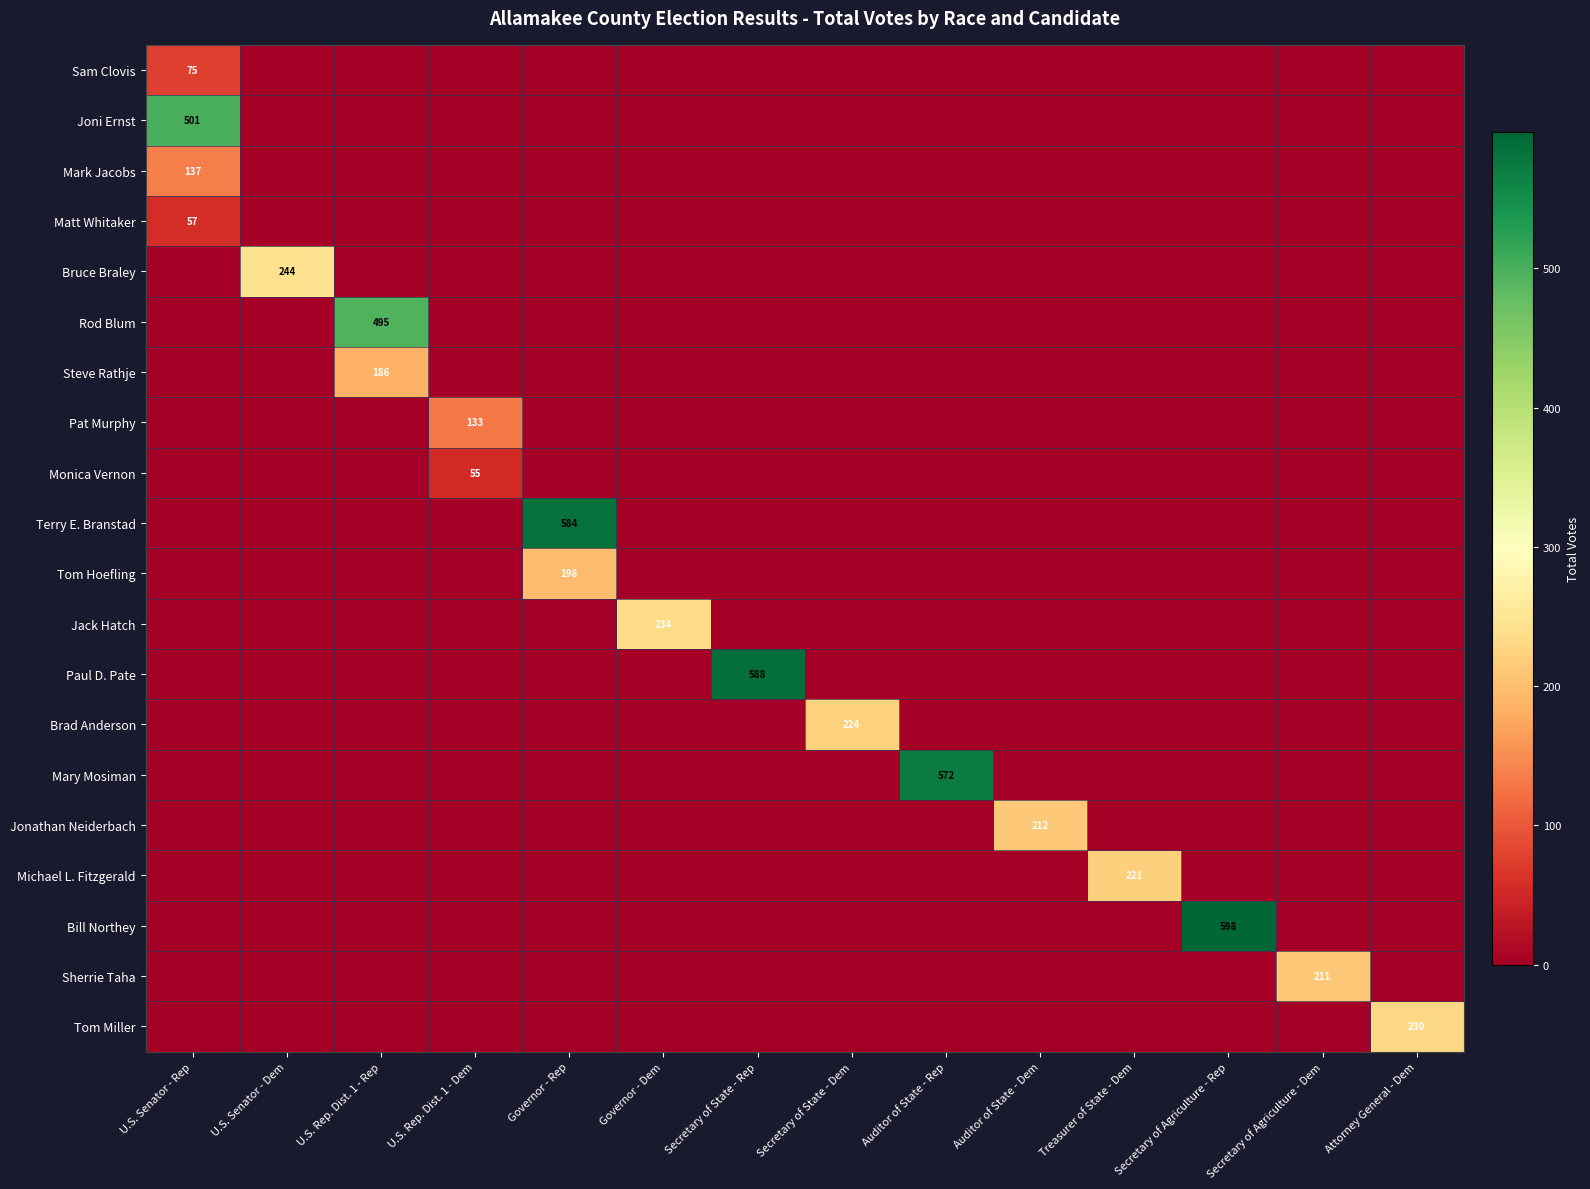

True or false: Michael L. Fitzgerald has a value of 69 at Treasurer of State - Dem.

False